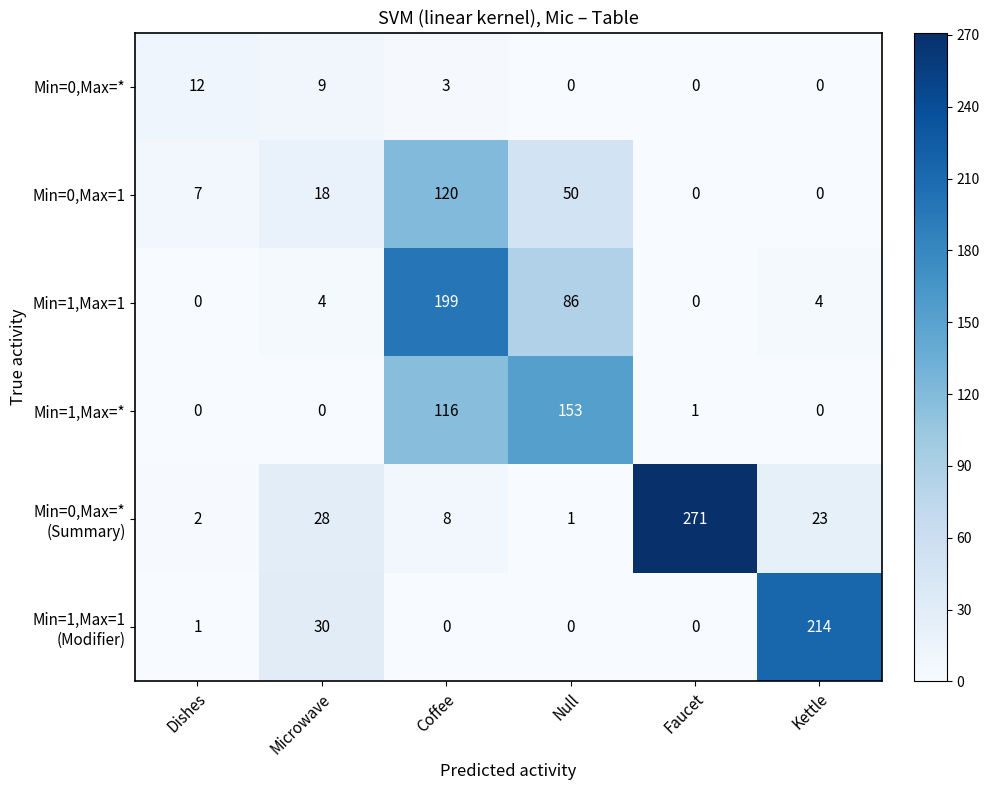

What is the total value across all series at Dishes?

22